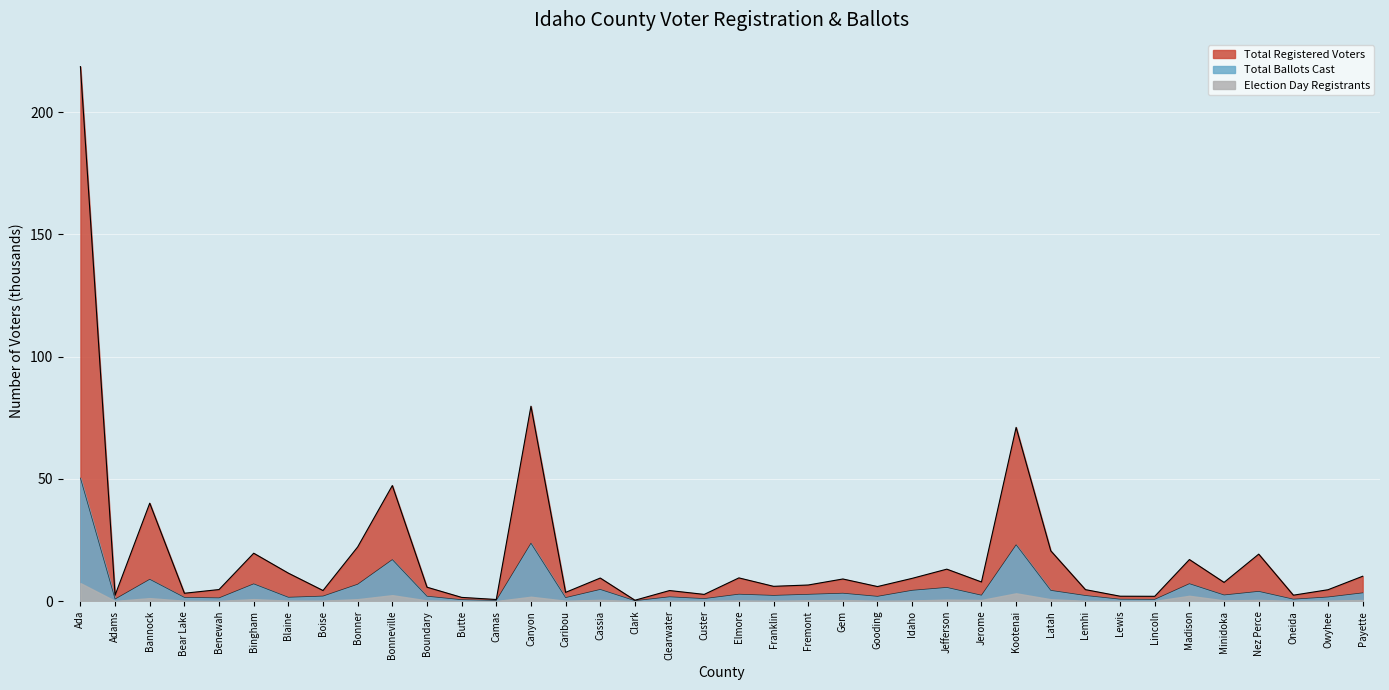

How many interior local valleys does the Total Ballots Cast series have?

13